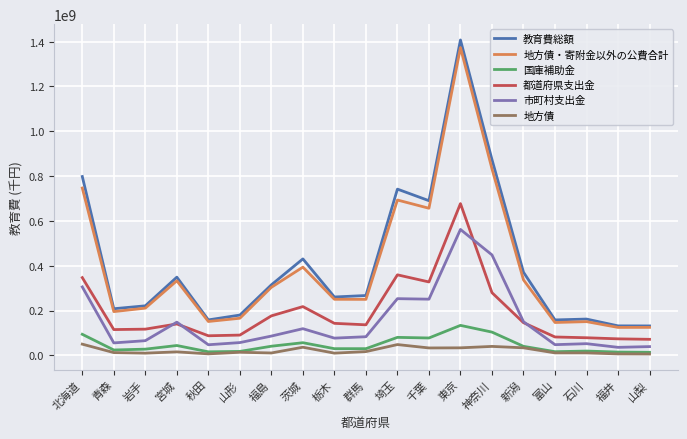

True or false: 地方債・寄附金以外の公費合計 and 国庫補助金 intersect in this chart.

False